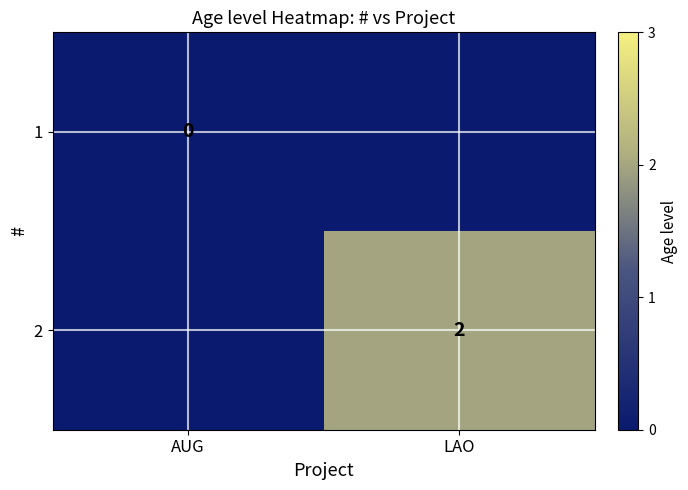

Is it true that 2 equals 2 at LAO?

True